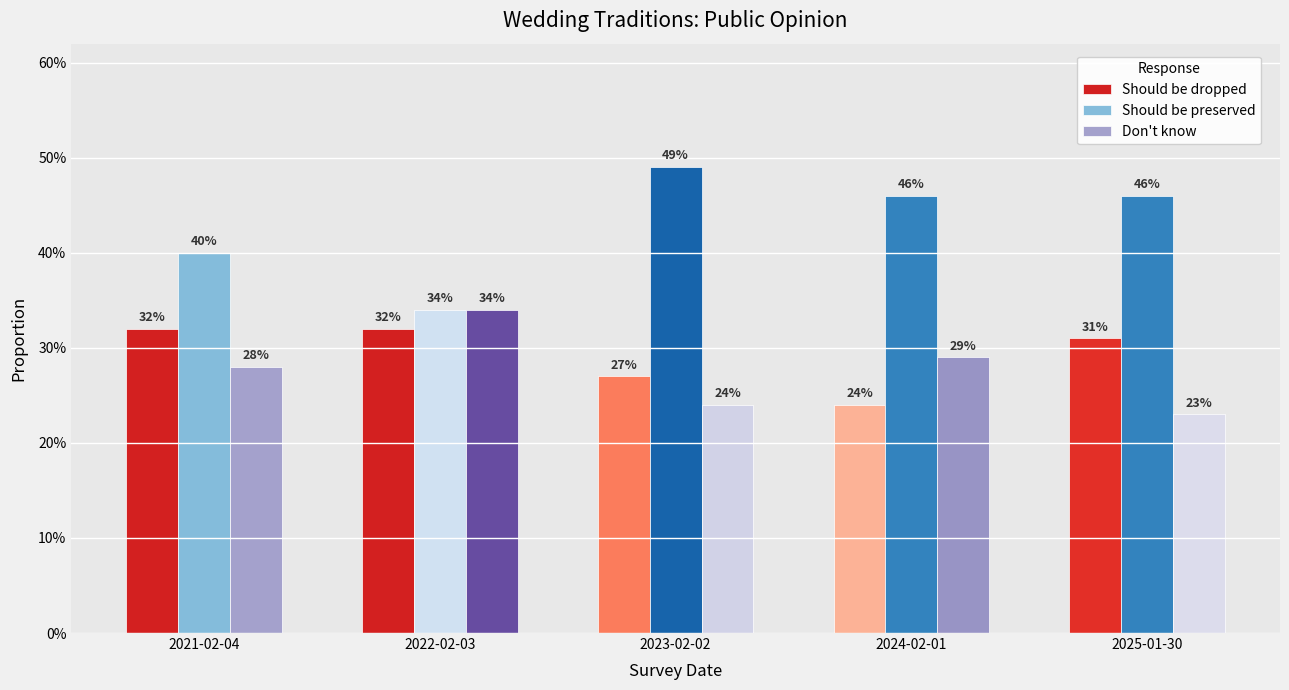

What is the sum of all Should be preserved values?

2.1